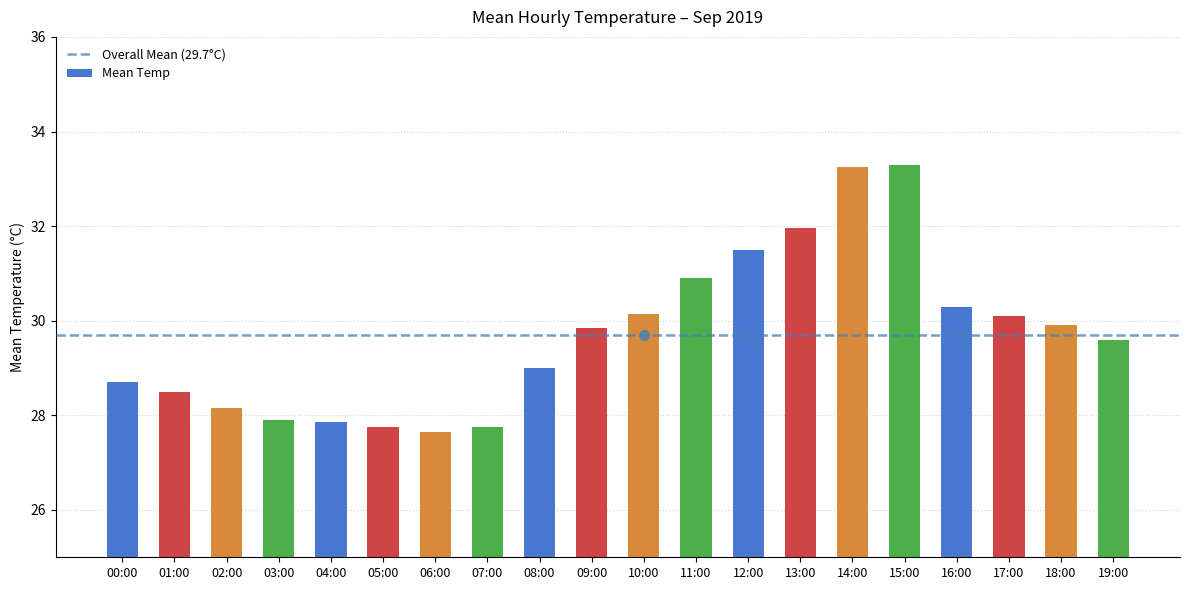

What is the change in value from 08:00 to 15:00?

+4.3